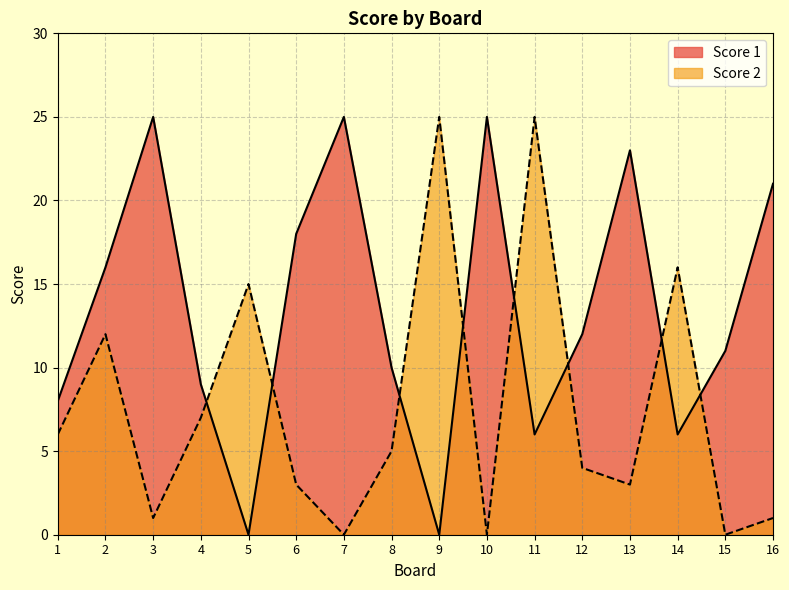

After their last crossing, which series has the higher values: Score 2 or Score 1?

Score 1